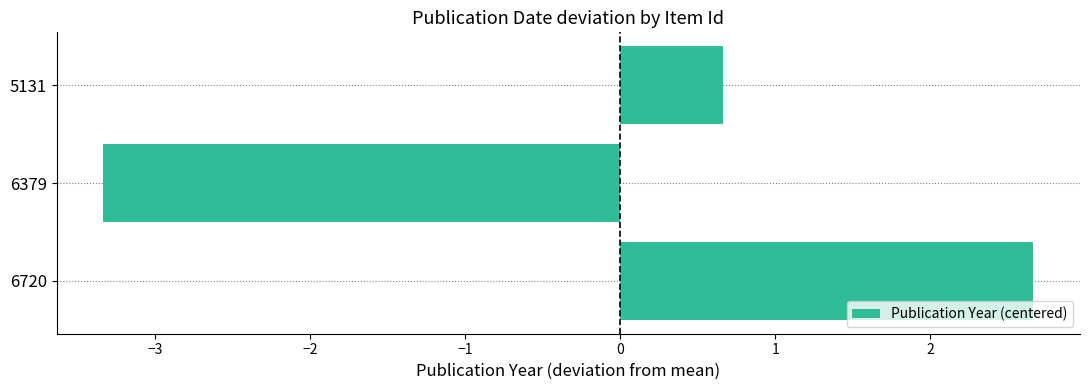

What is the difference between the maximum and minimum values?

6.0